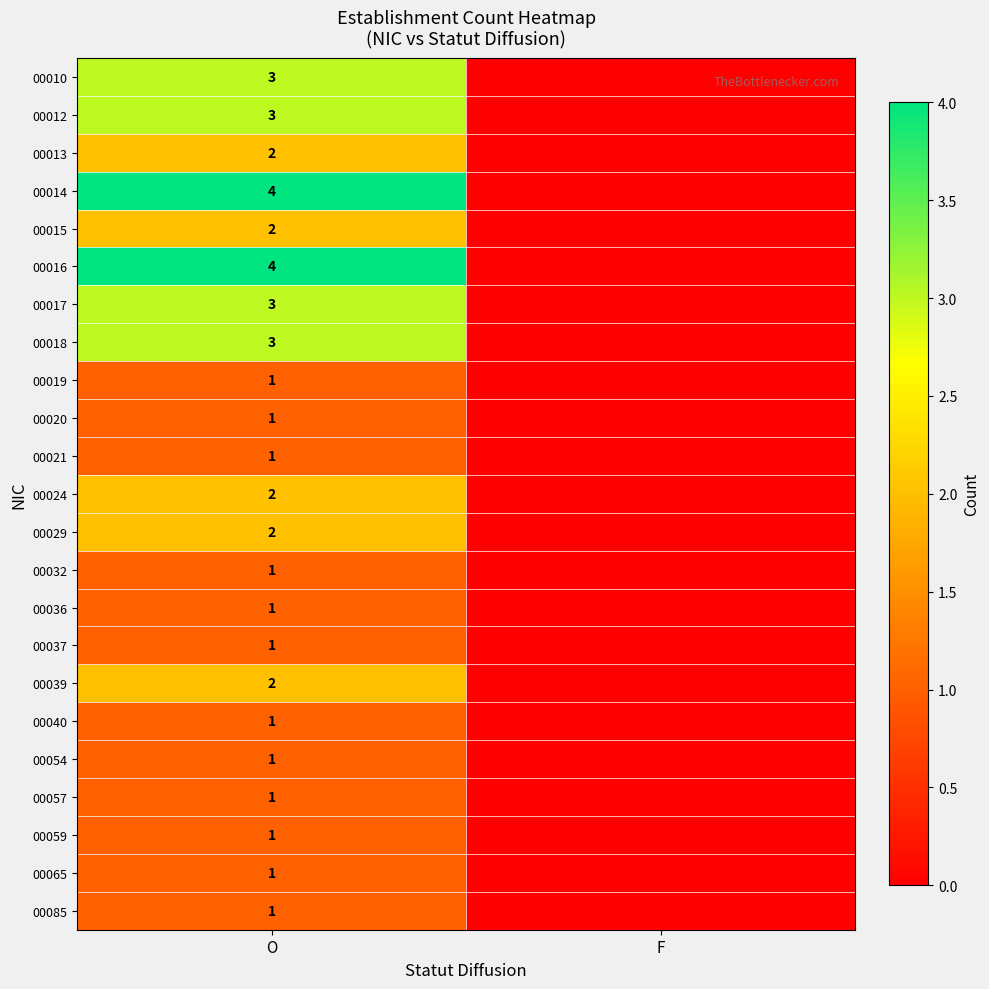

Is the value of 00019 at O greater than the value of 00012 at O?

No